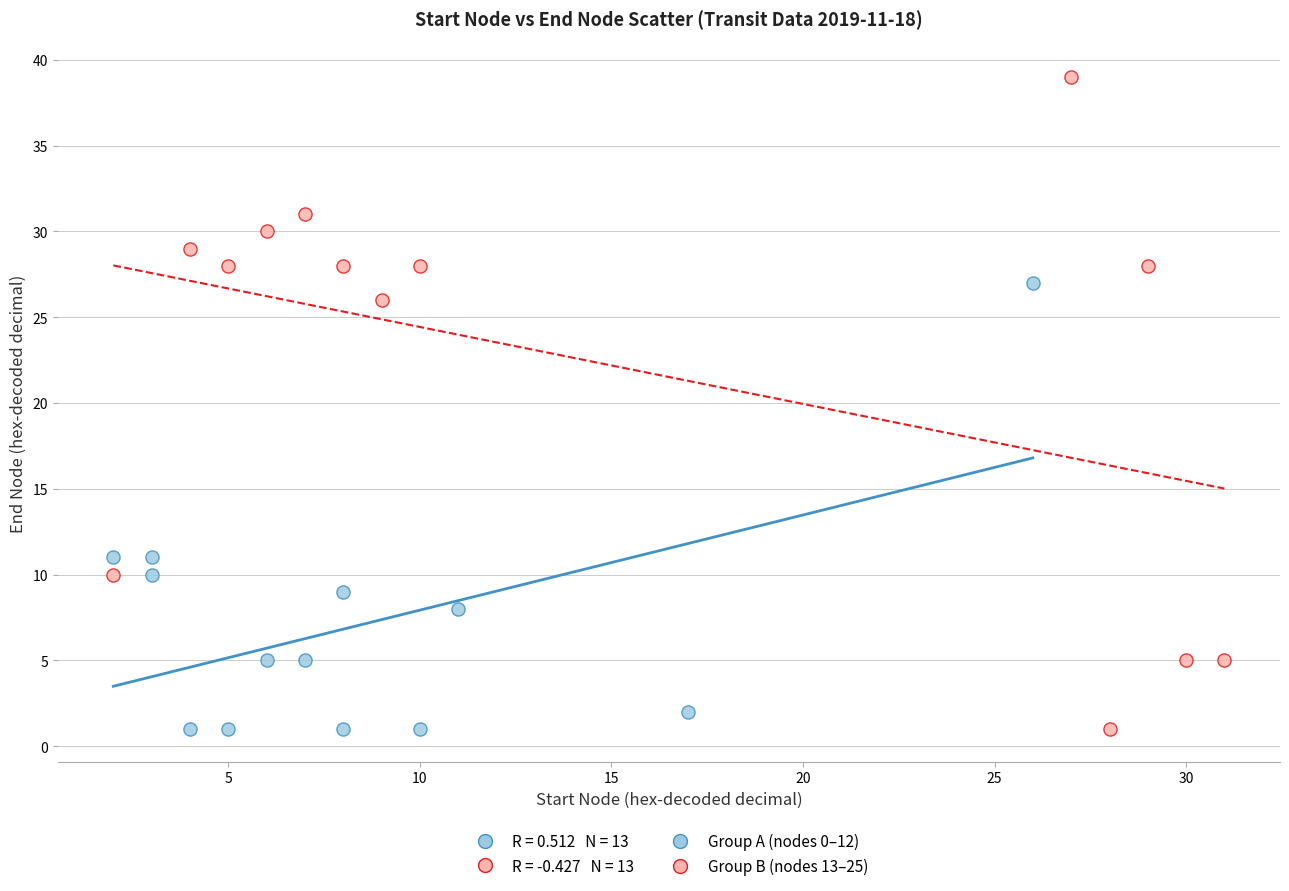

Which series contains the highest Y value?

Group B (nodes 13–25)